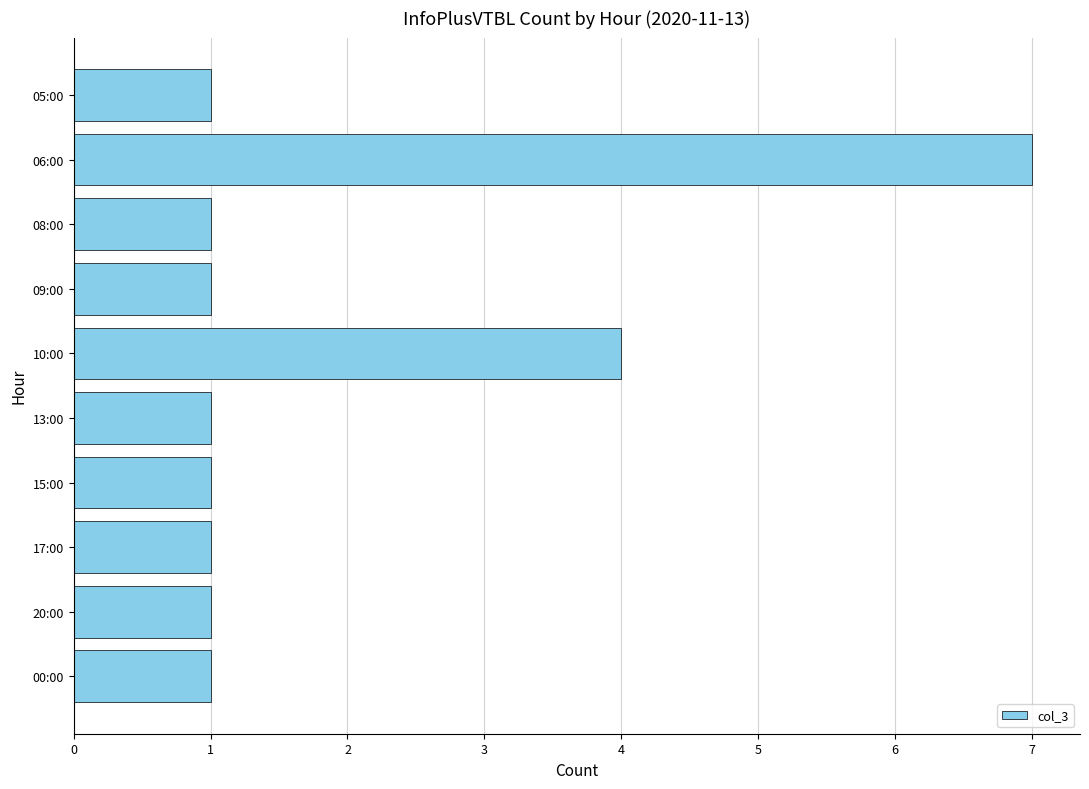

What is the label of the 4th bar from the top?

09:00